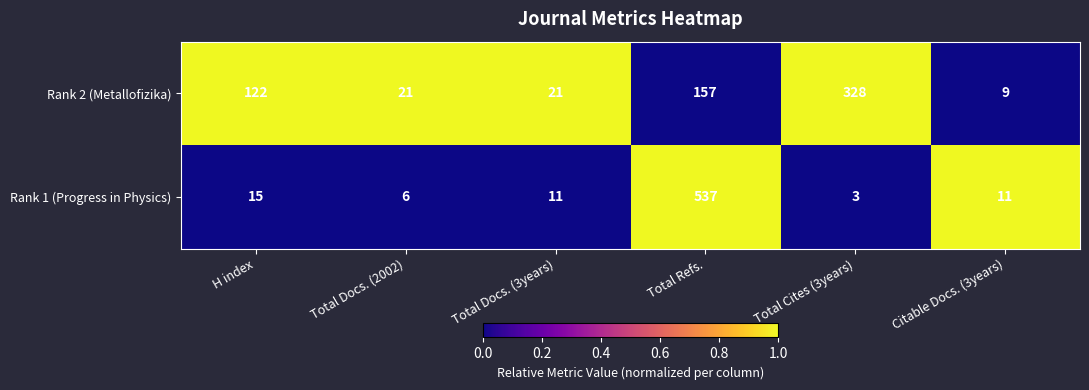

Where is Rank 1 (Progress in Physics) nearest to the value 270?

H index